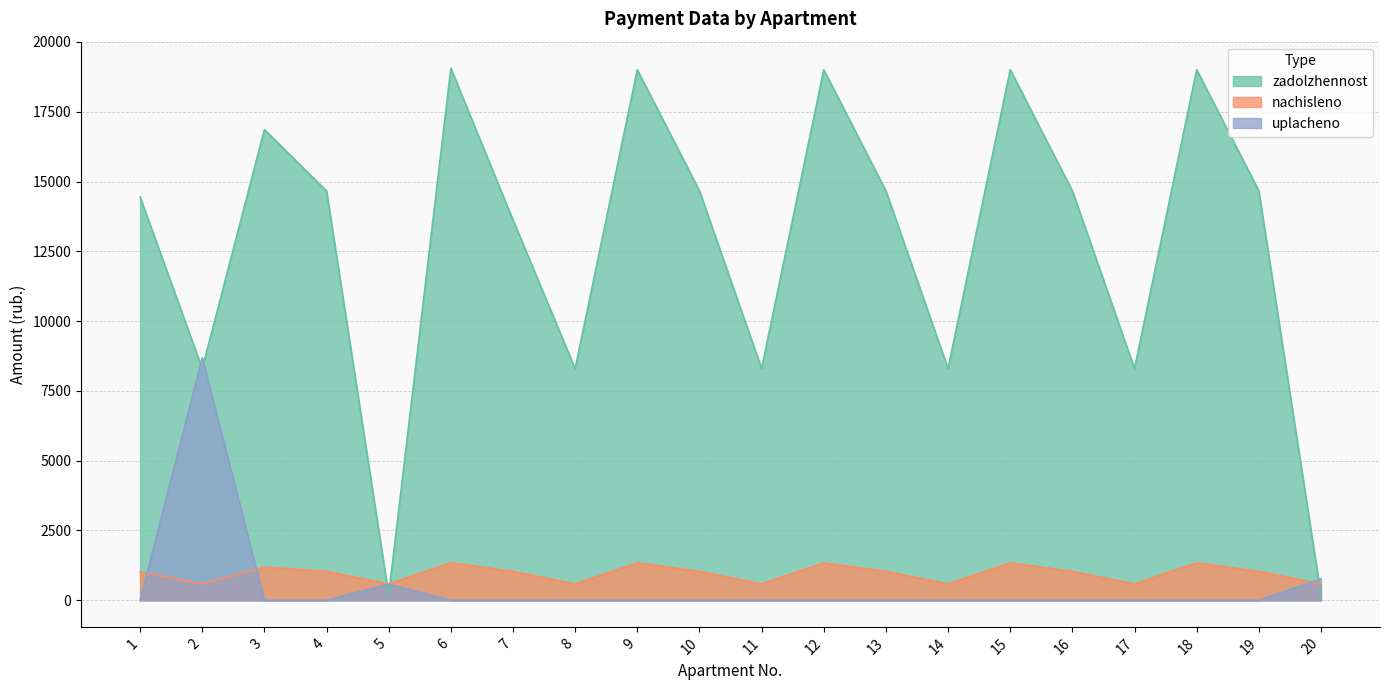

How many intersections are there between uplacheno and nachisleno?

3